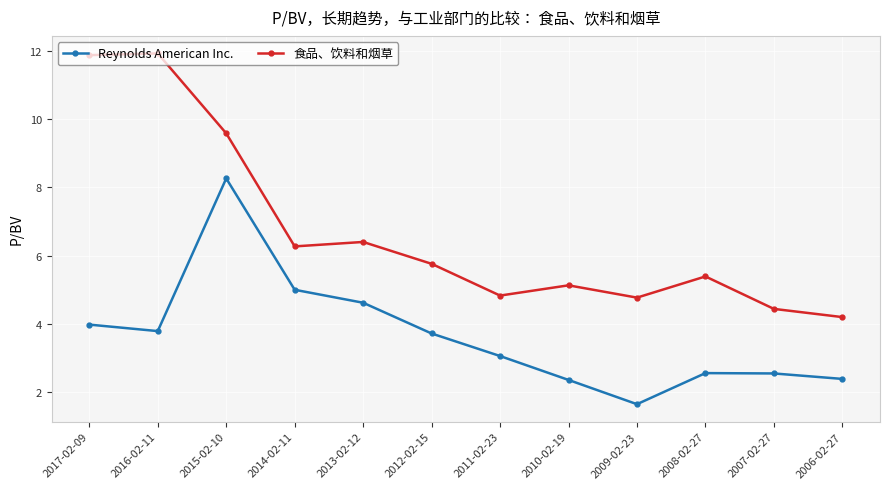

What is the value of the 食品、饮料和烟草 point at the 2nd from the left?

11.9